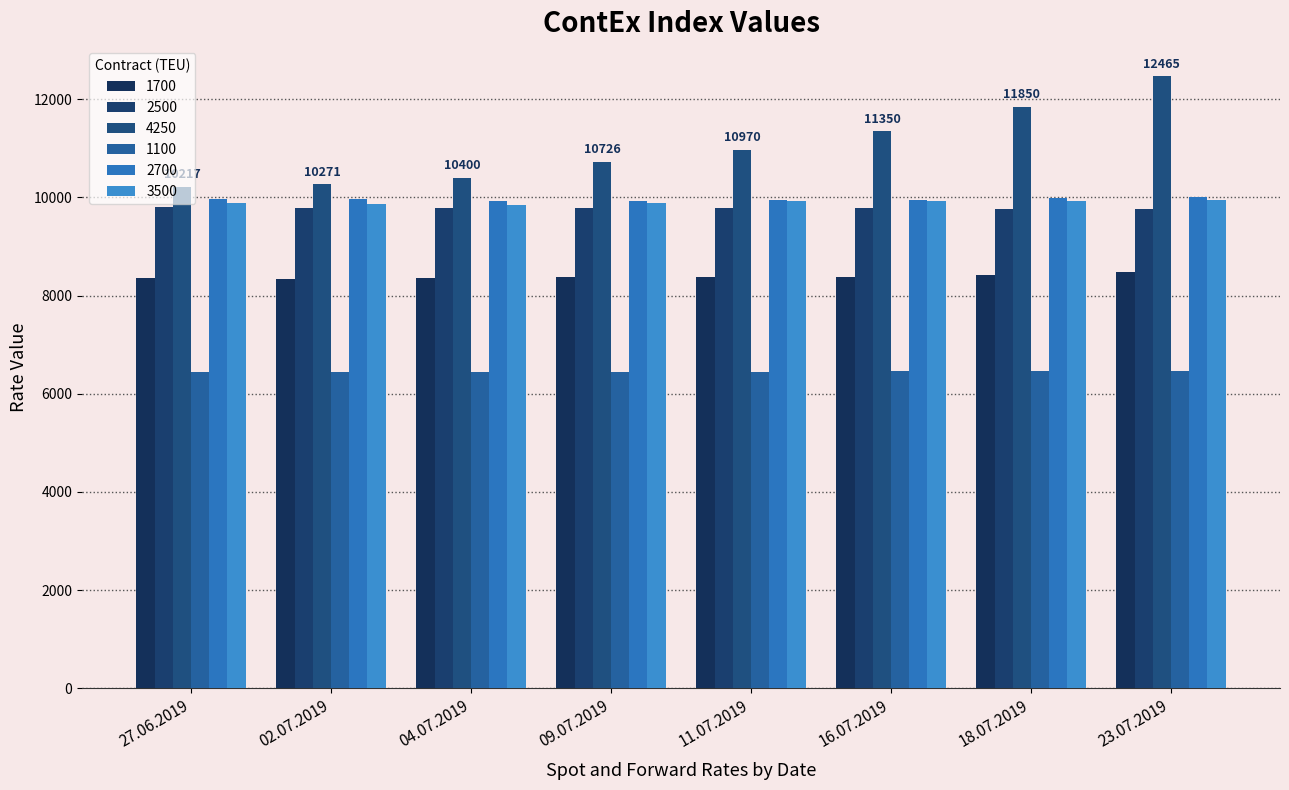

Does the chart contain any negative values?

No